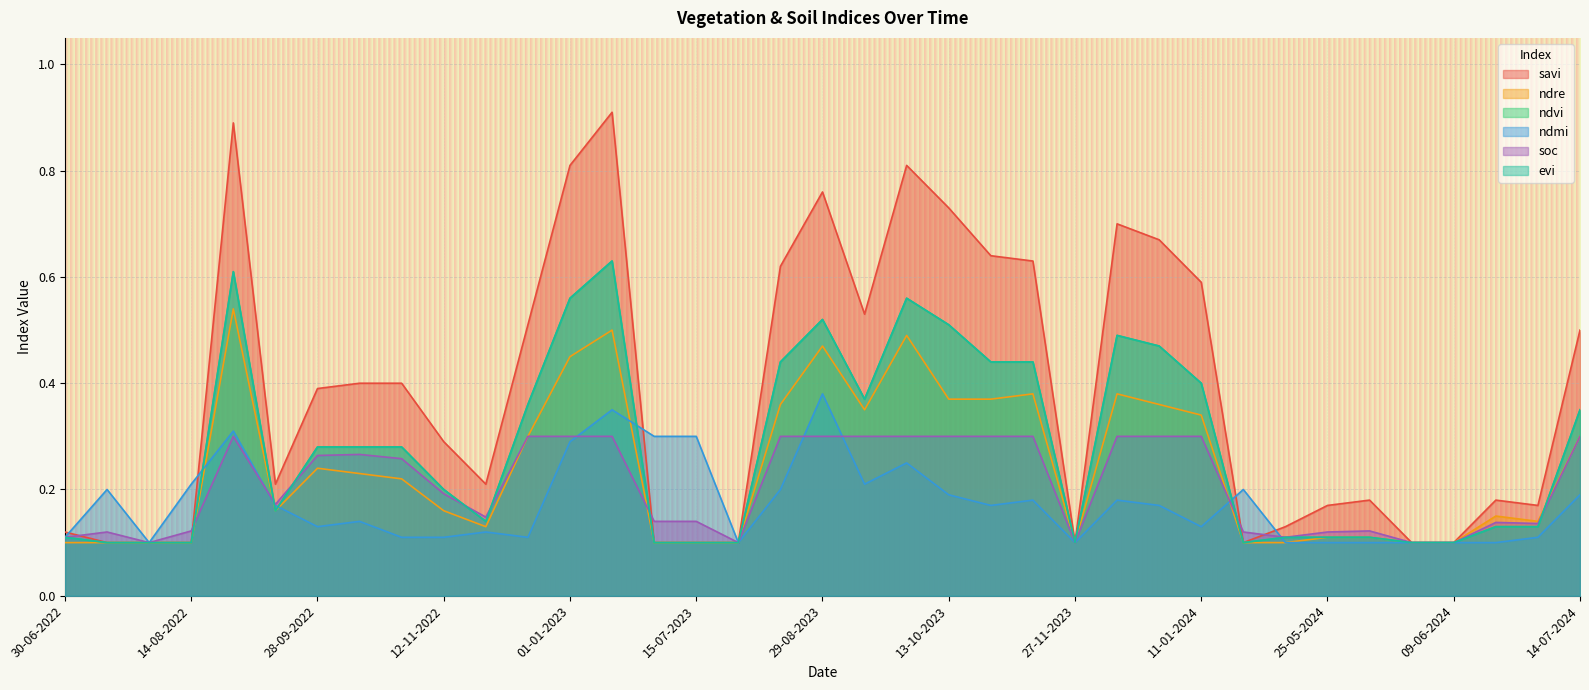

What is the difference between the highest and lowest values at 13-10-2023?

0.5